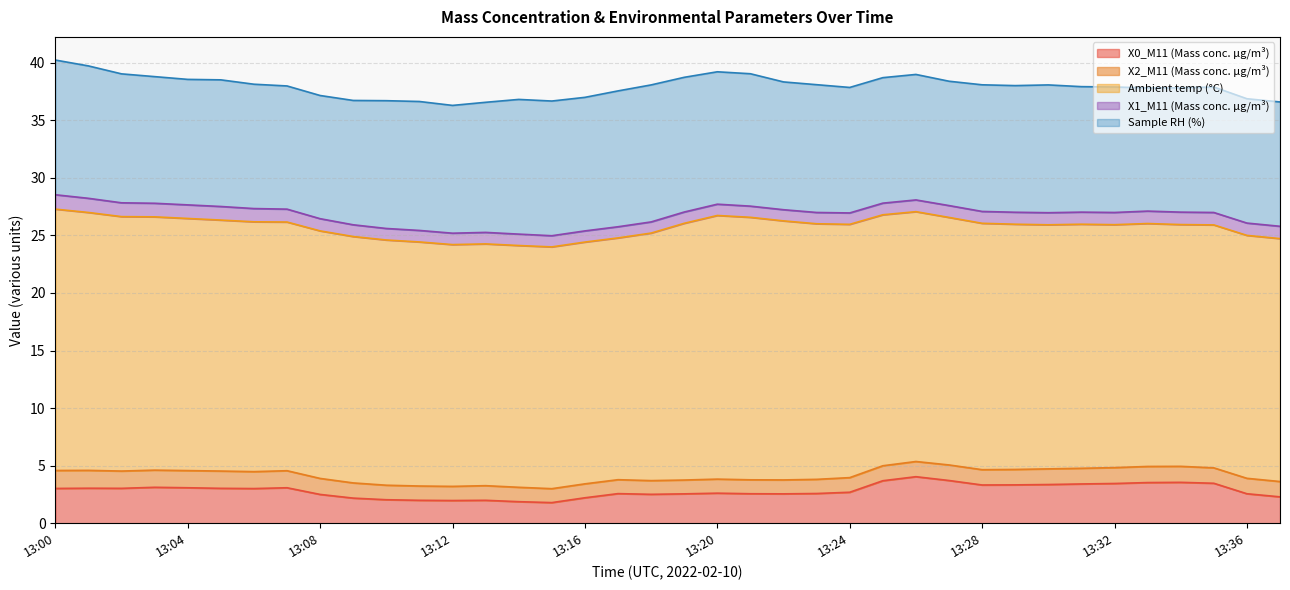

What value does the Ambient temp (°C) series have at 13:36?

21.1